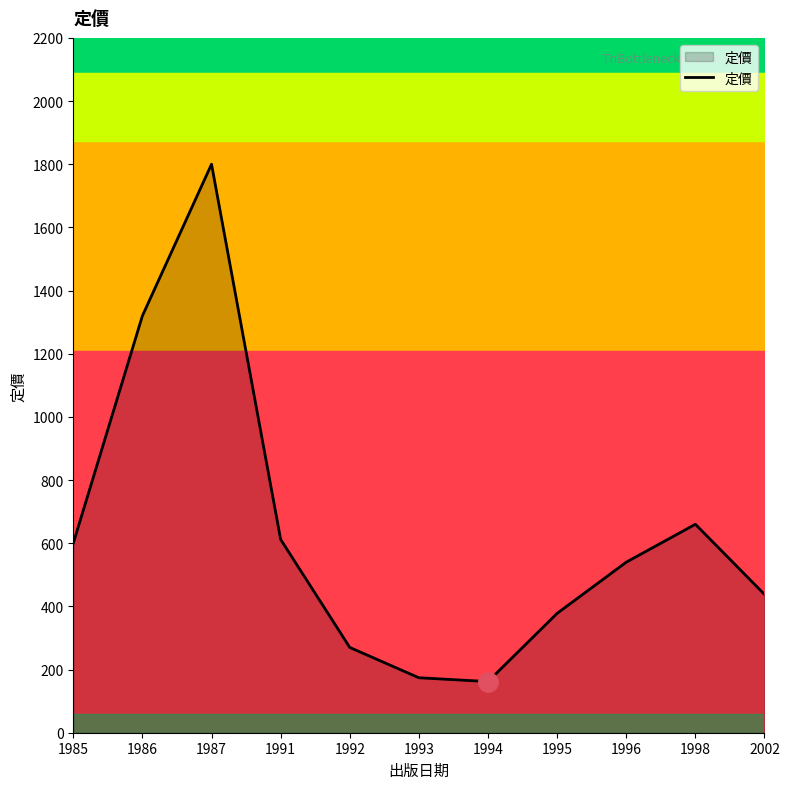

How many distinct data groups are displayed?

1